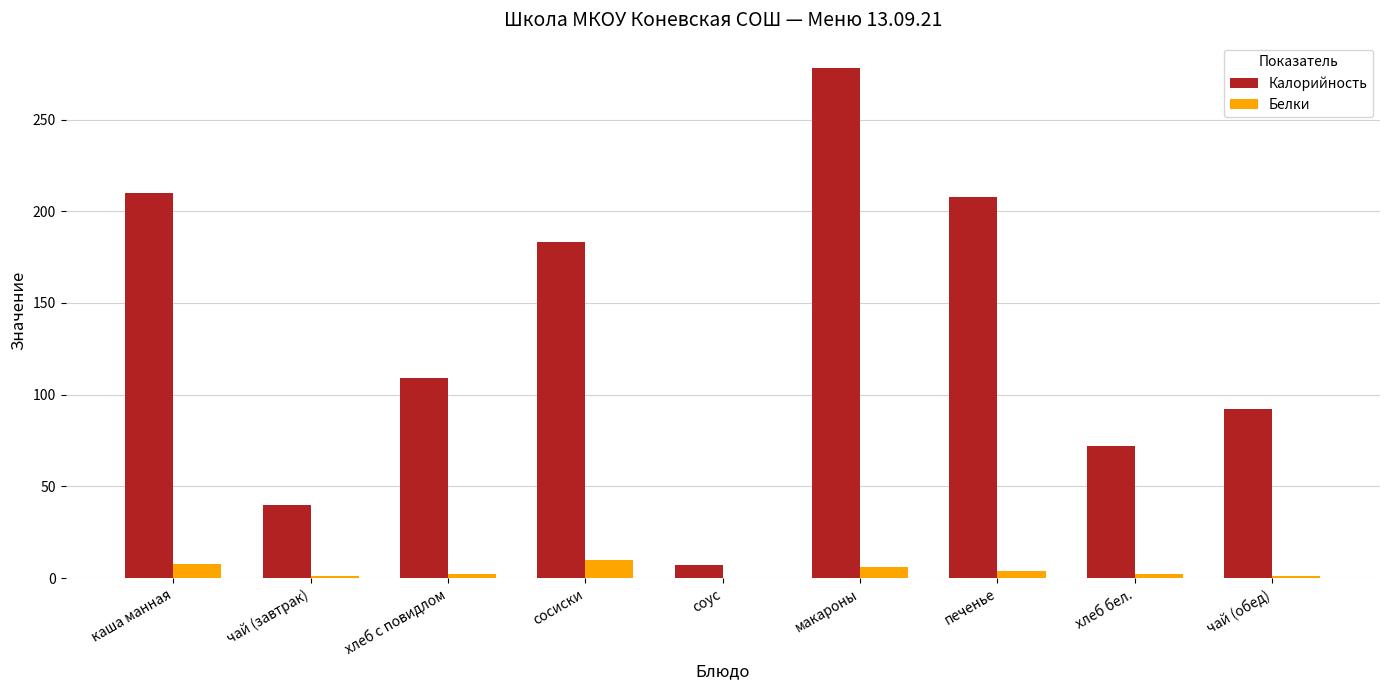

The value of Калорийность at хлеб с повидлом is 109.0. True or false?

True